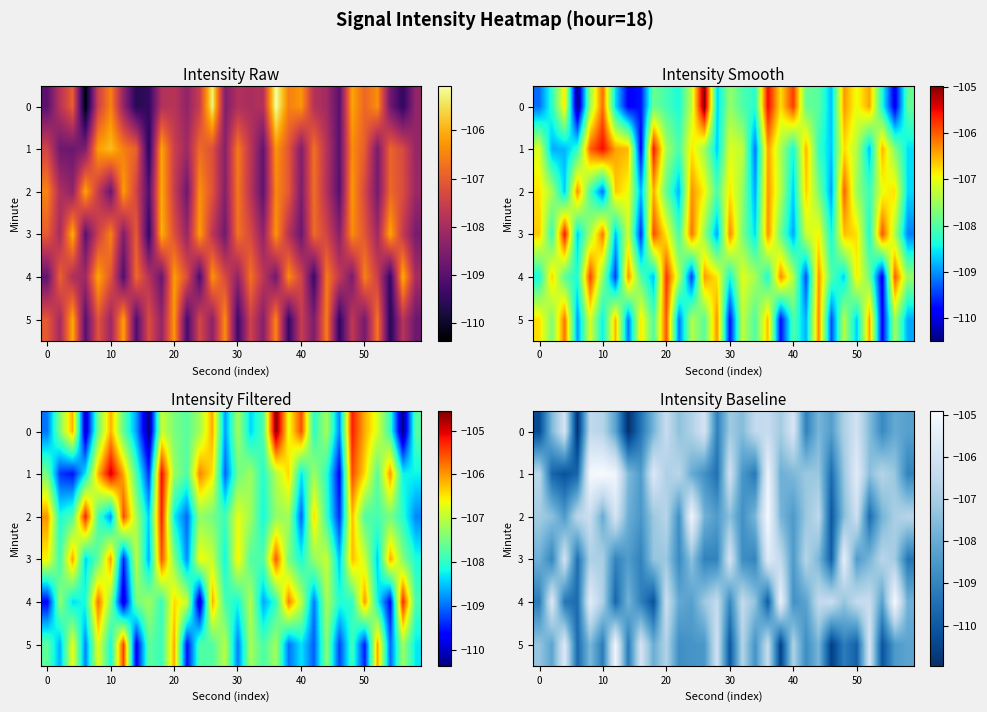

At which label does row_0 reach its minimum?

7